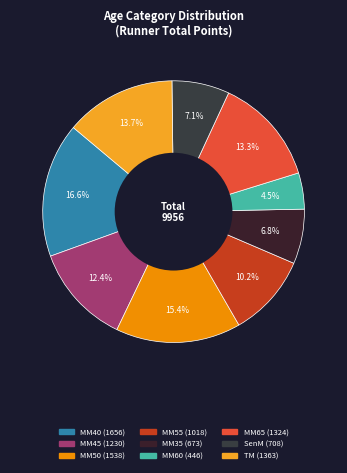

Which slice is the largest?

MM40